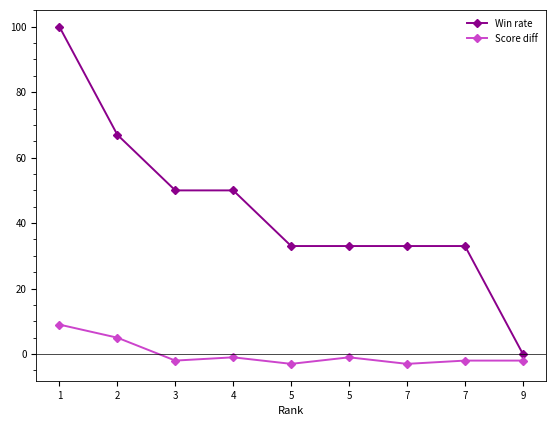

Count the number of categories in the chart.

9